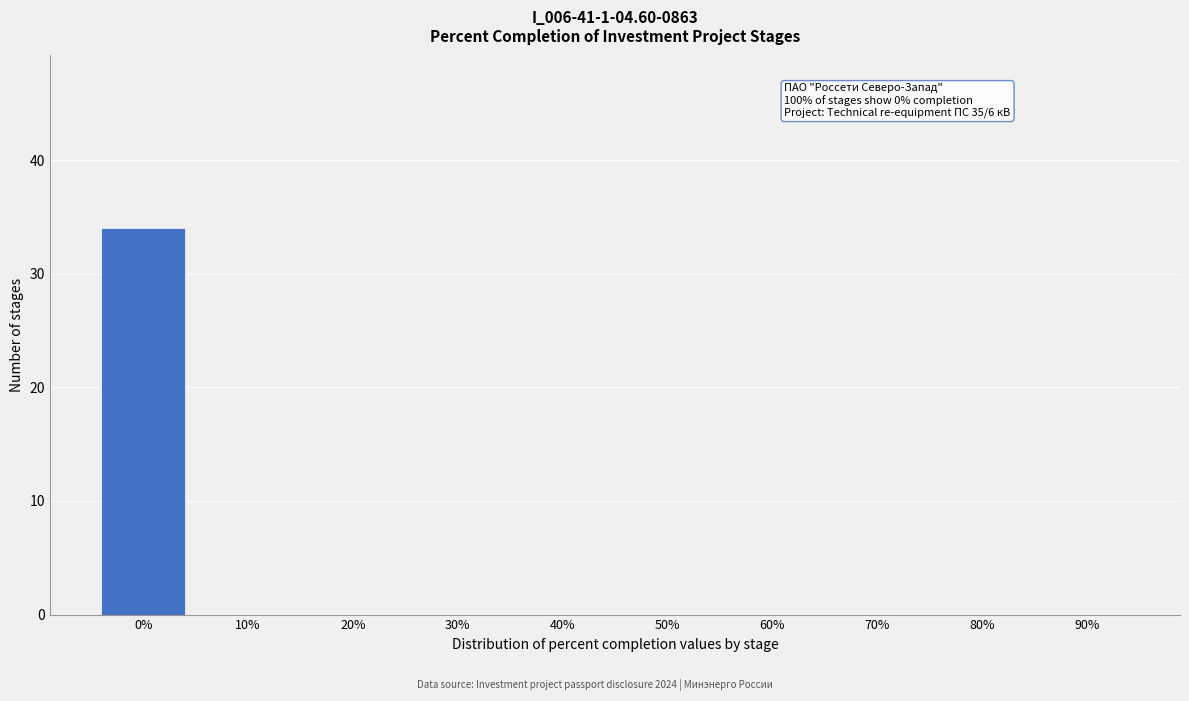

Reading left to right, what are all the values shown in this chart?

0%=34	10%=0	20%=0	30%=0	40%=0	50%=0	60%=0	70%=0	80%=0	90%=0